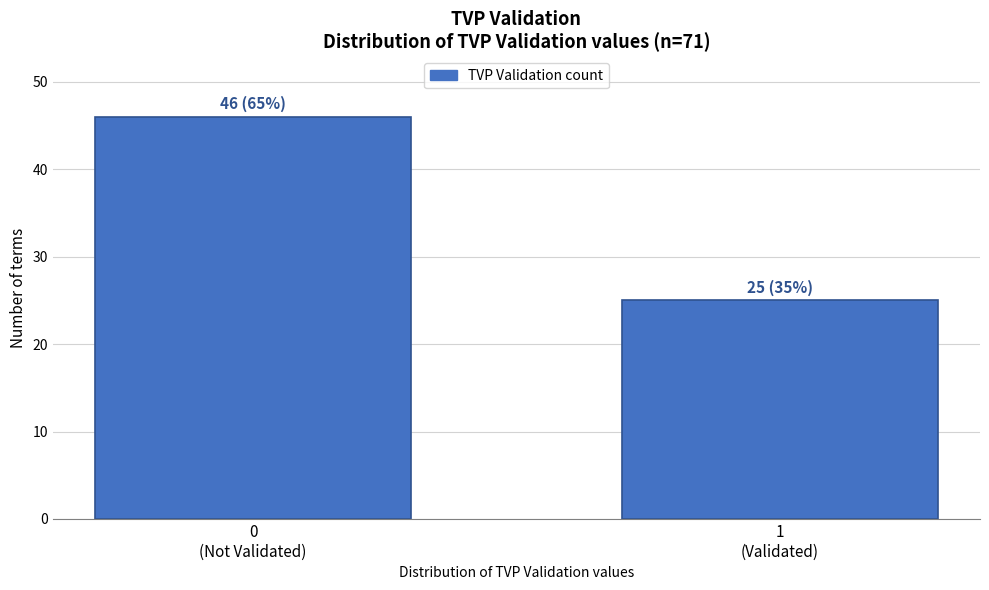

Reading right to left, list all the values displayed in this chart.

25	46